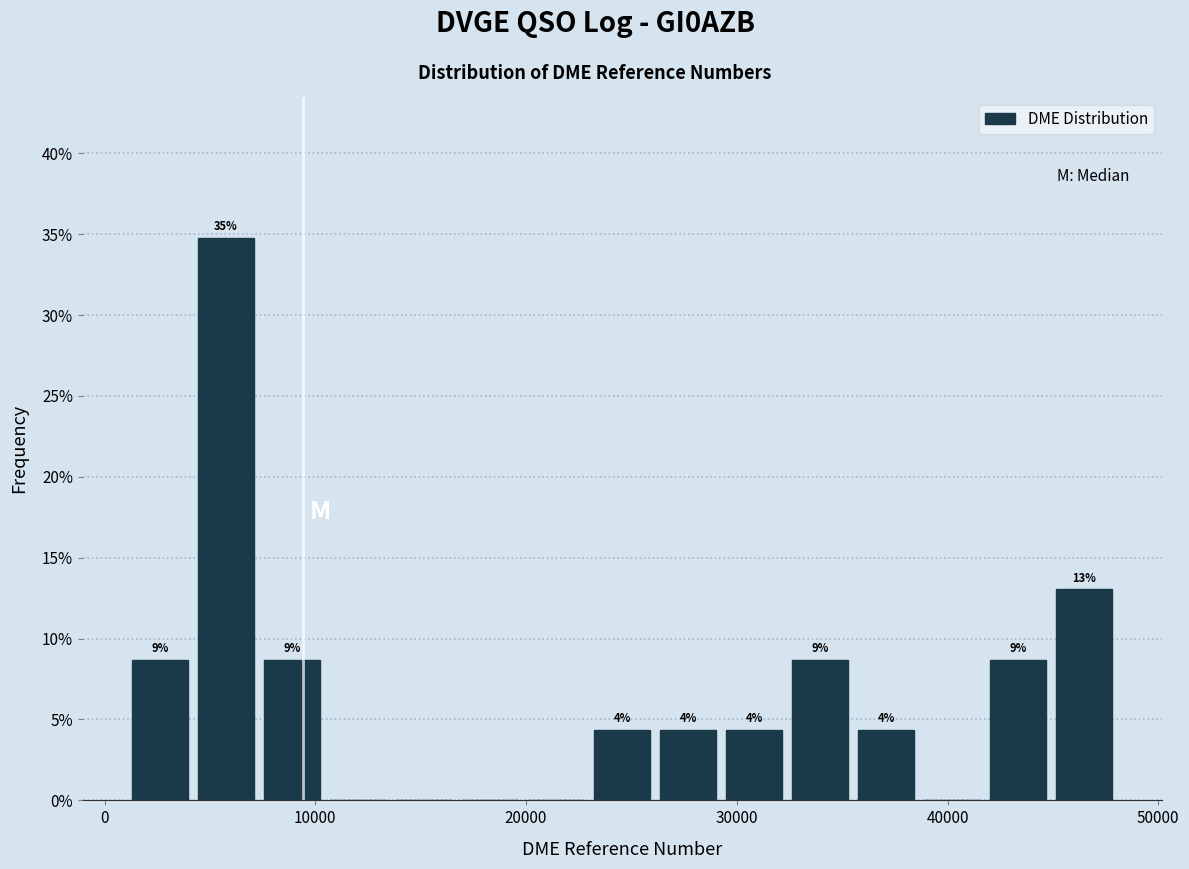

Read against the x-axis, roughly where is the centre of the tallest bar?

6000